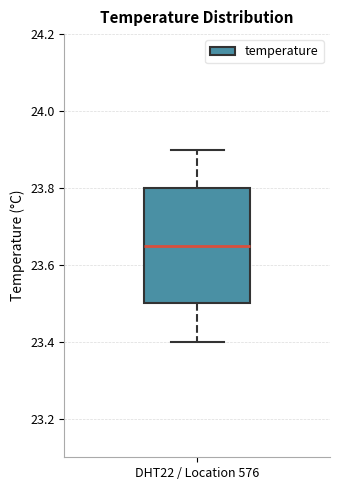

Transcribe this box plot: give where the median line is, the range the box spans, and where the two whiskers end, as read against the y-axis. The values are not printed on the chart, so give them approximately, as read against the axis.

median 23.66, box 23.50 to 23.80, whiskers 23.40 to 23.90